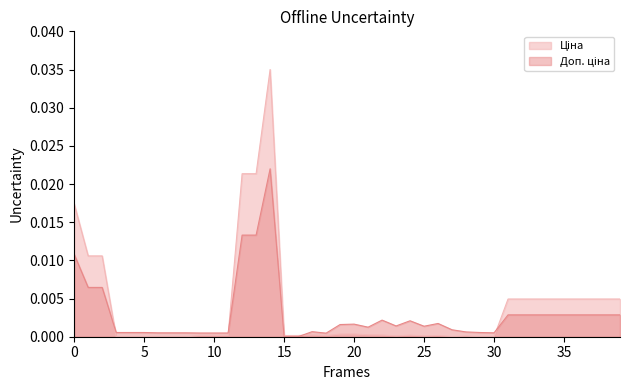

How many data points in Доп. ціна are above 0?

38